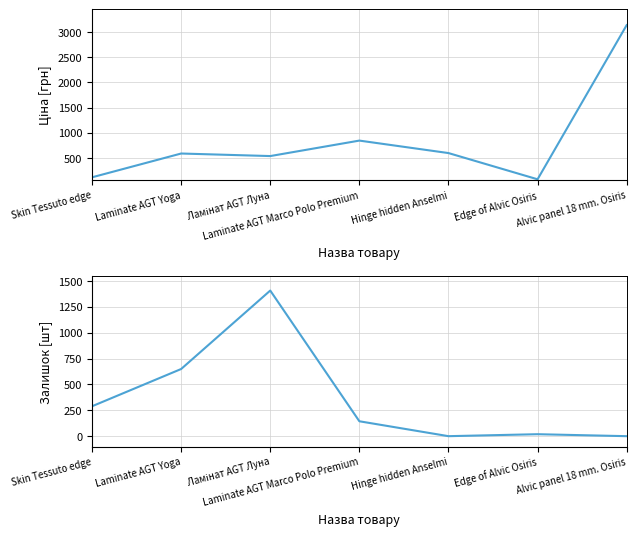

What is the total value across all series at Hinge hidden Anselmi?

595.0